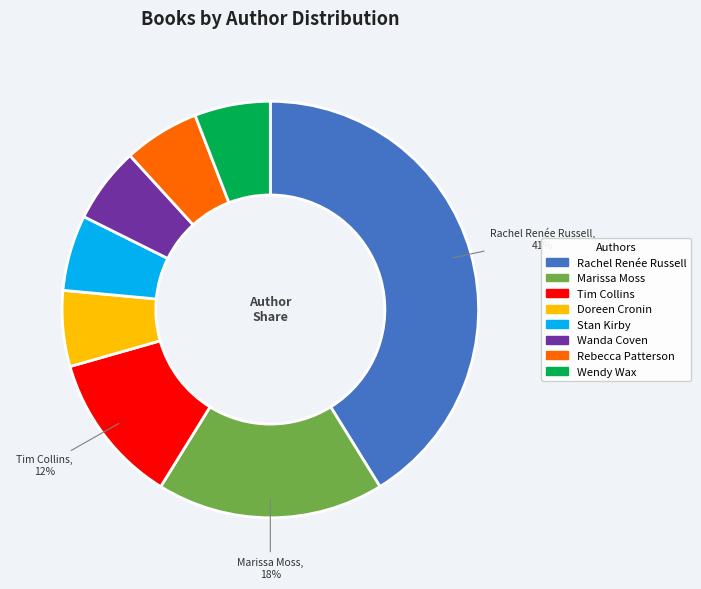

To the nearest percent, what is the difference between the largest and smallest slice percentages?

35%